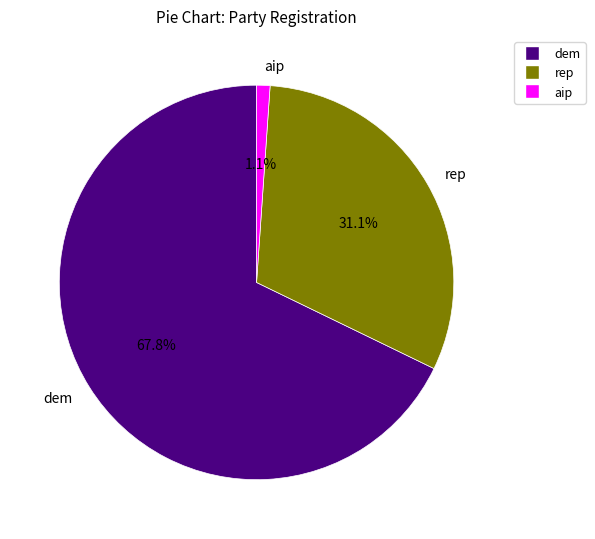

How many segments does this pie chart have?

3